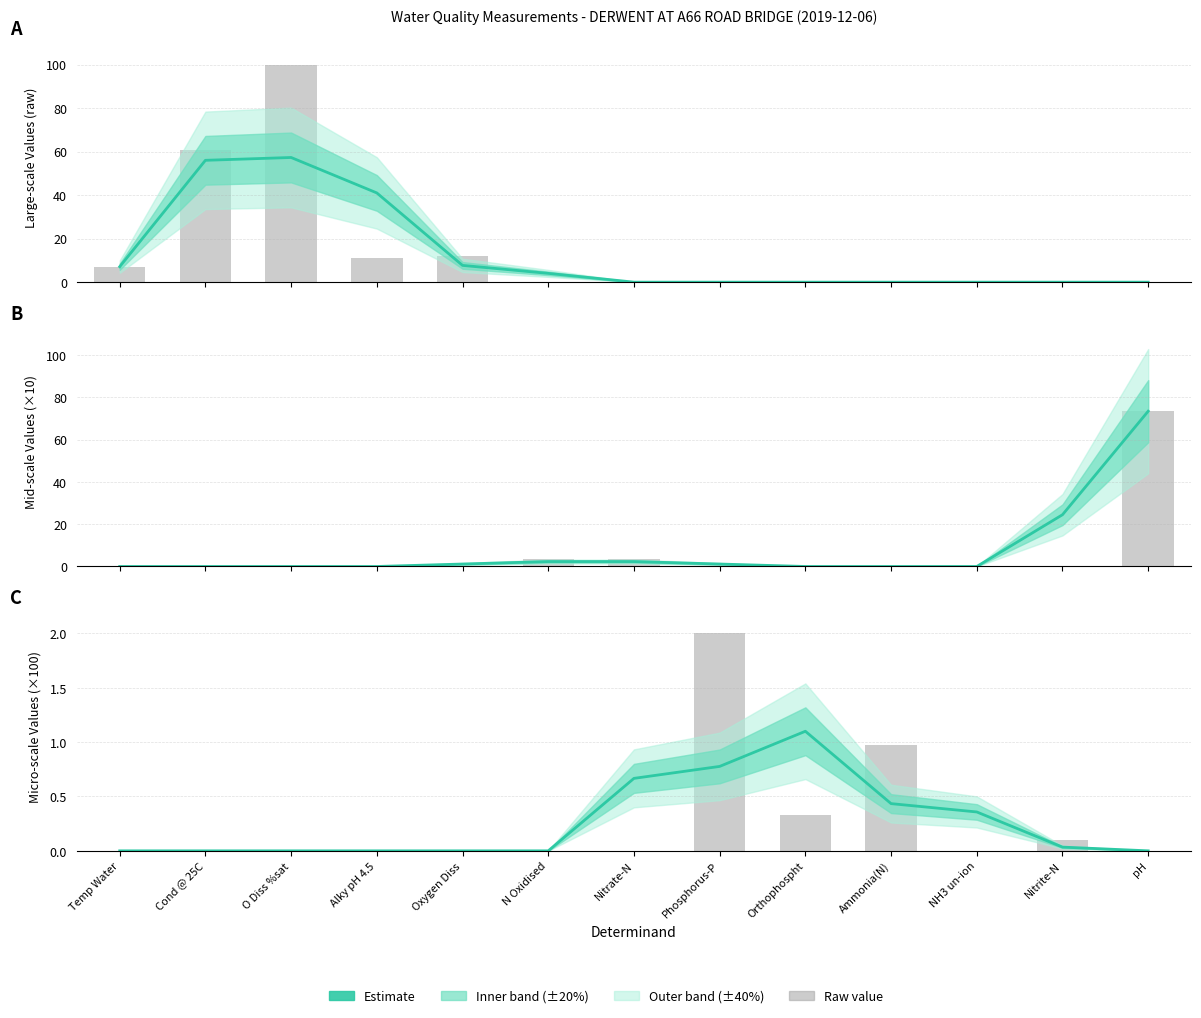

Reading left to right, what are all the values shown in this chart?

0.0	0.0	0.0	0.0	0.0	0.0	0.7	0.8	1.1	0.4	0.4	0.0	0.0